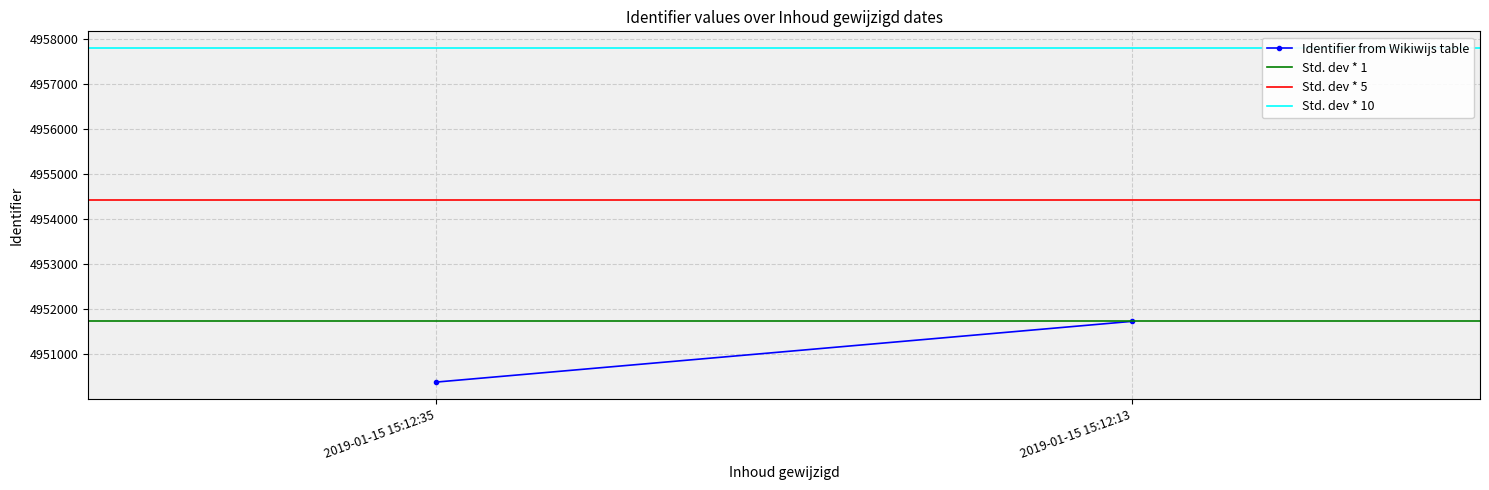

What is the sum of all Std. dev * 10 values?

9915606